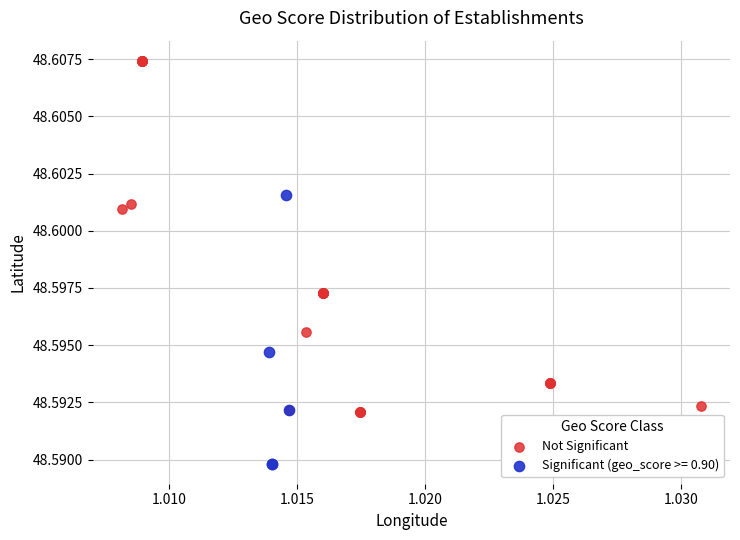

Which series reaches the maximum Y coordinate?

Not Significant